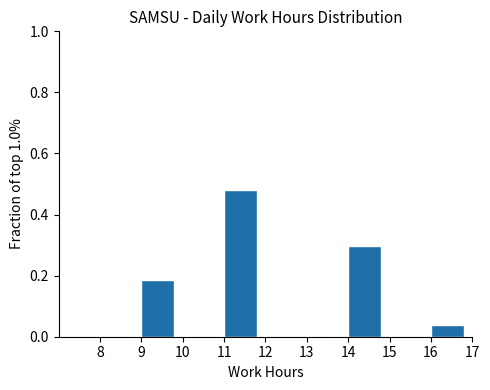

Reading left to right, transcribe this chart: for each bar, give the range it covers on the x-axis and its height. The values are not printed on the chart, so give them approximately, as read against the axis.

8 to 9: 0
9 to 10: 0.18
10 to 11: 0
11 to 12: 0.48
12 to 13: 0
13 to 14: 0
14 to 15: 0.30
15 to 16: 0
16 to 17: 0.04